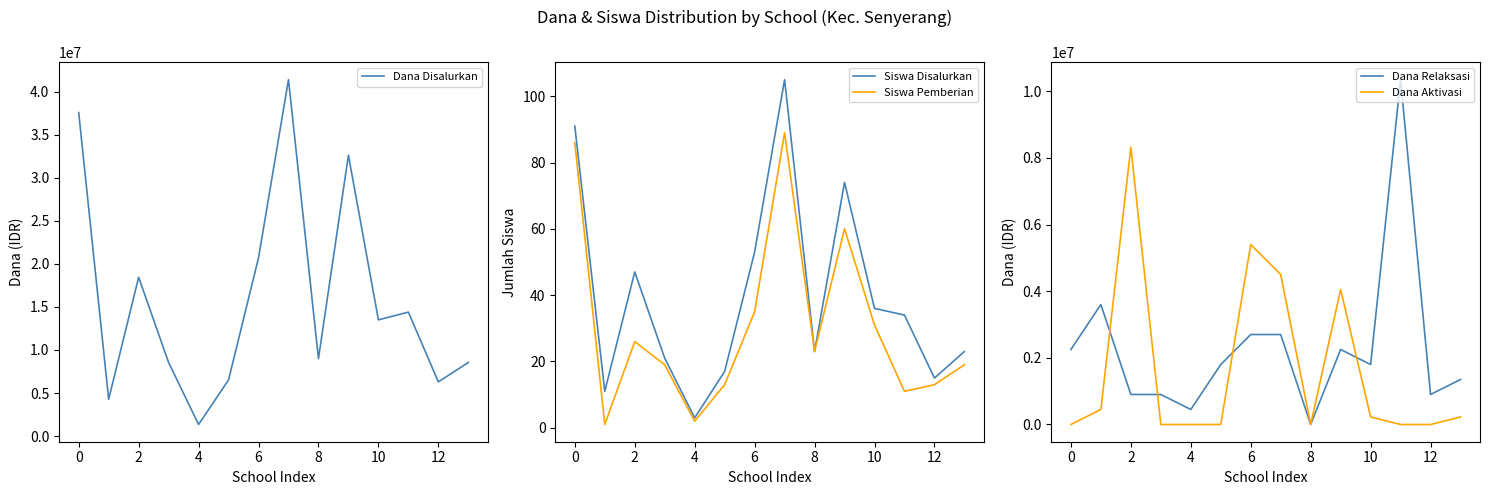

The value of Siswa Pemberian at 10 is 41. True or false?

False